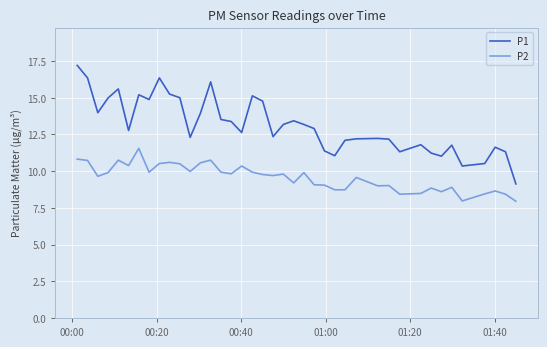

Rank the series by their maximum value, from highest to lowest.

P1, P2